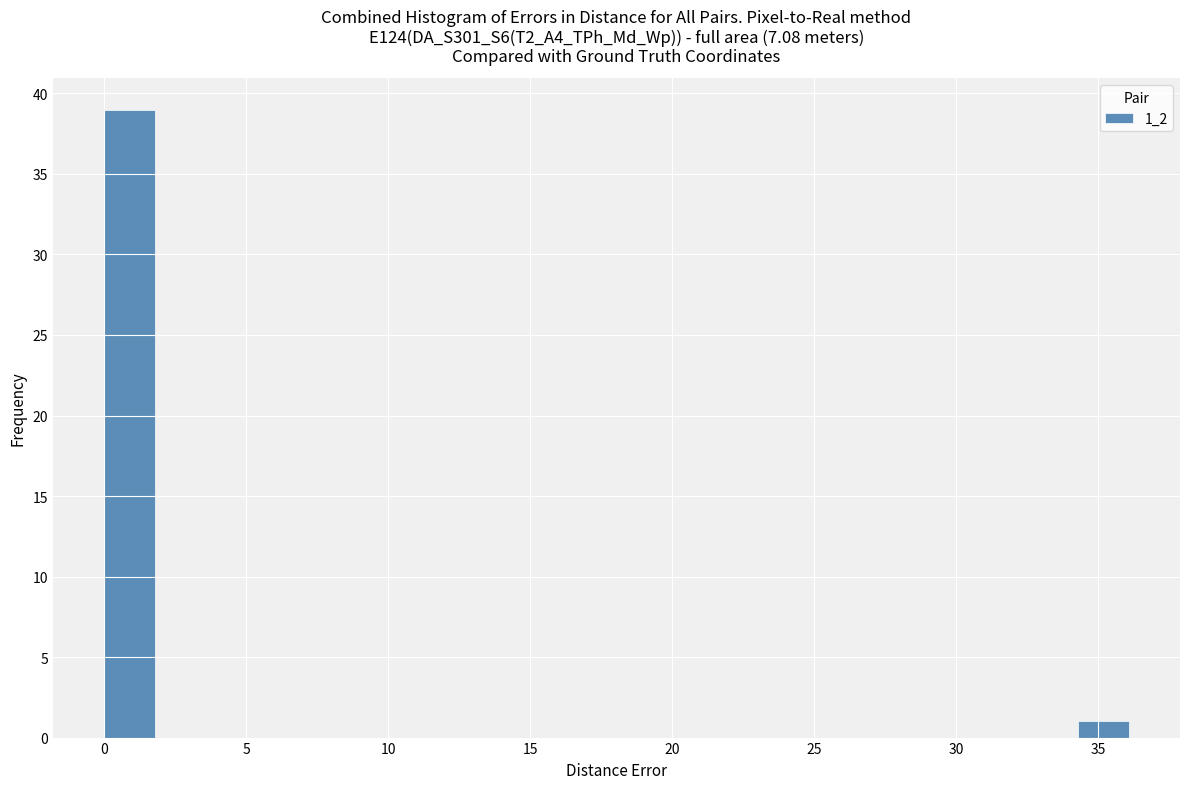

Read against the x-axis, roughly where is the centre of the tallest bar?

1.0